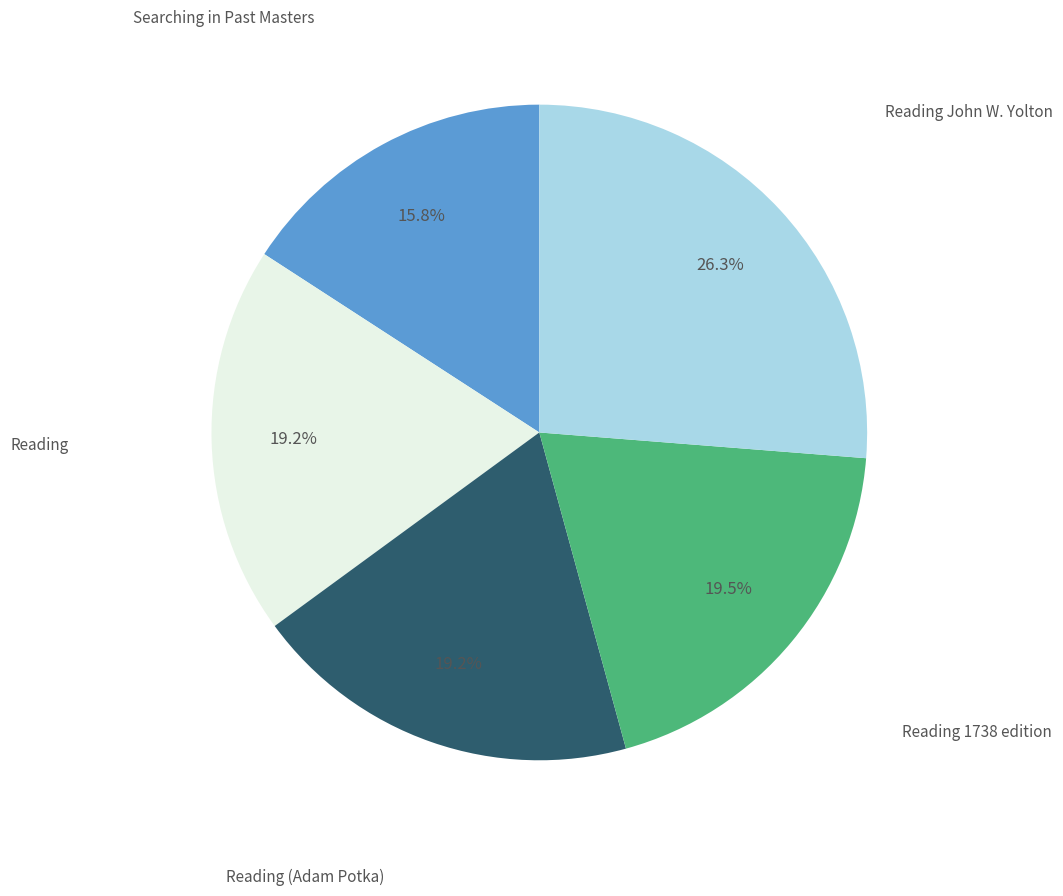

Is there any slice that represents more than half of the pie?

No